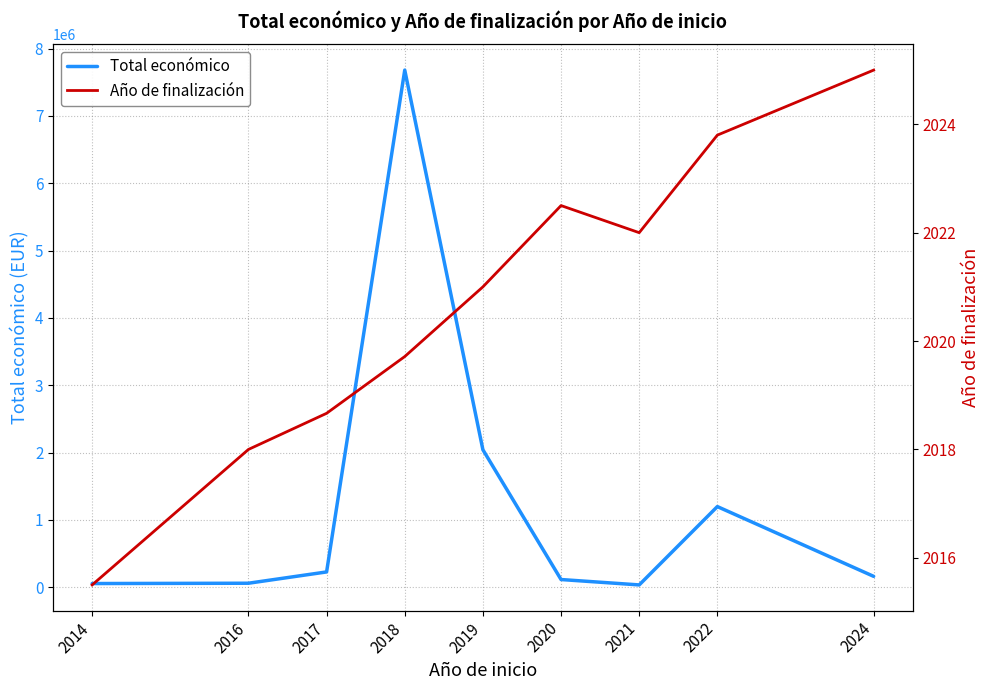

Where does the Año de finalización series first go above 2021?

2020